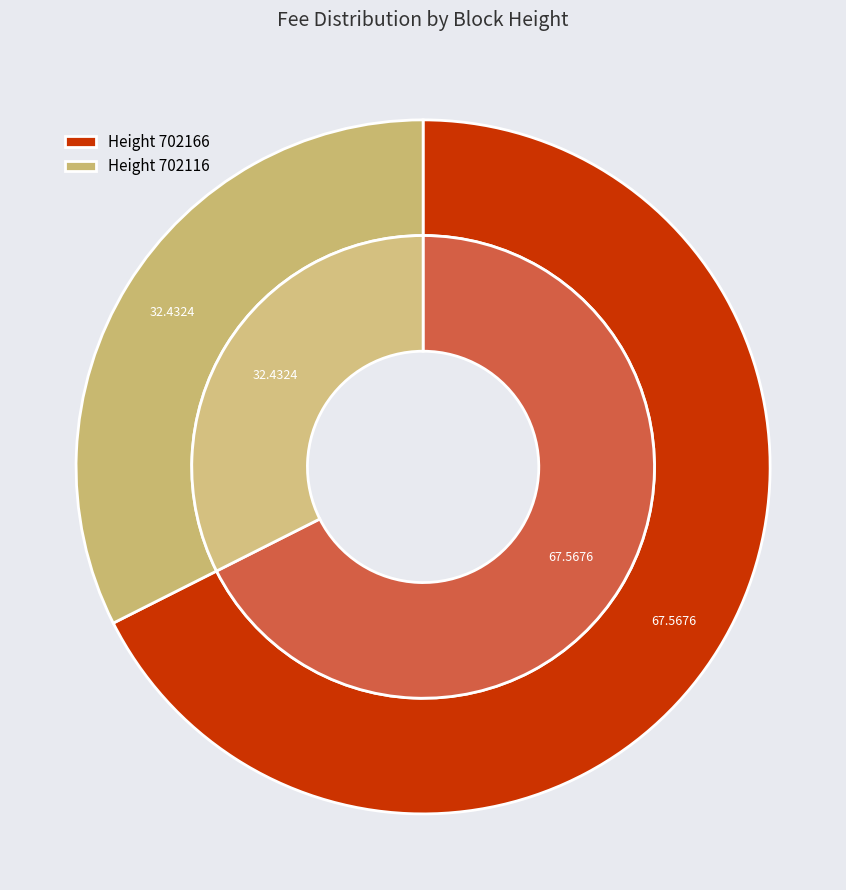

To the nearest percent, what is the difference between the 702166 and 702116 slice percentages?

35%